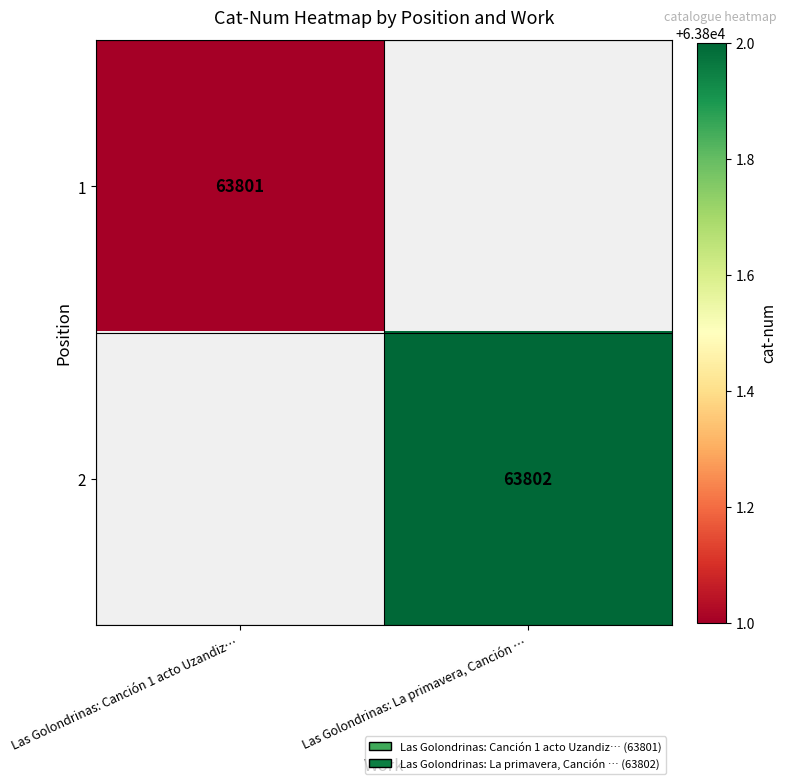

Is it true that 1 equals 63801 at Las Golondrinas: Canción 1 acto Uzandiz…?

True